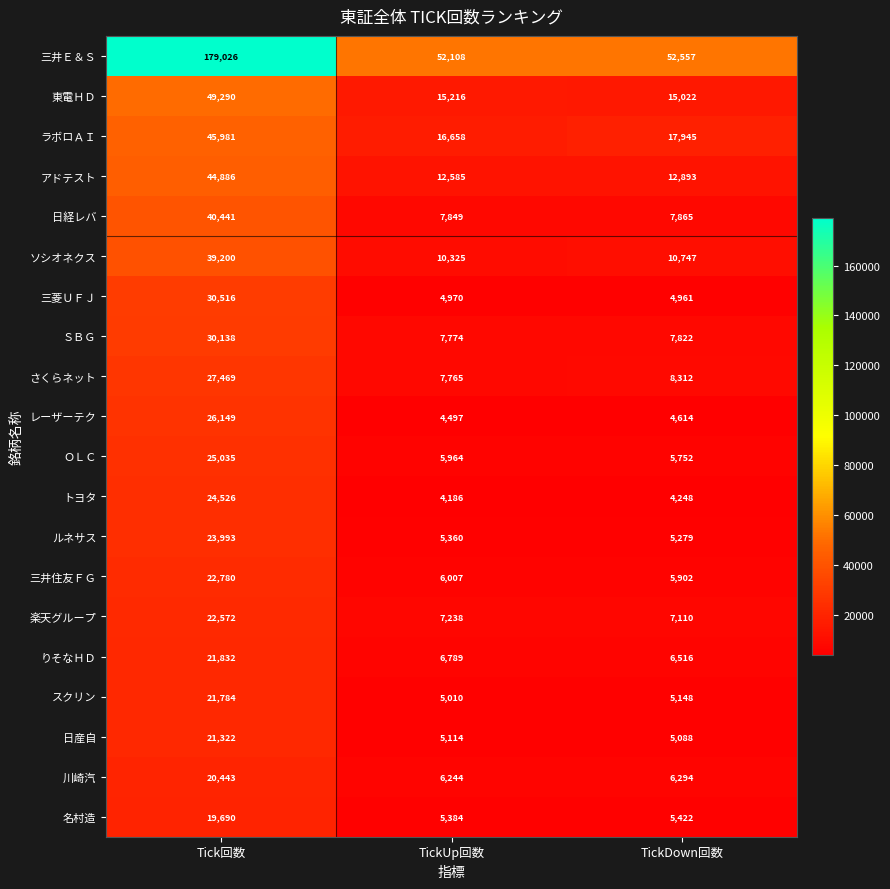

What is the spread (max minus min) of values at Tick回数?

159336